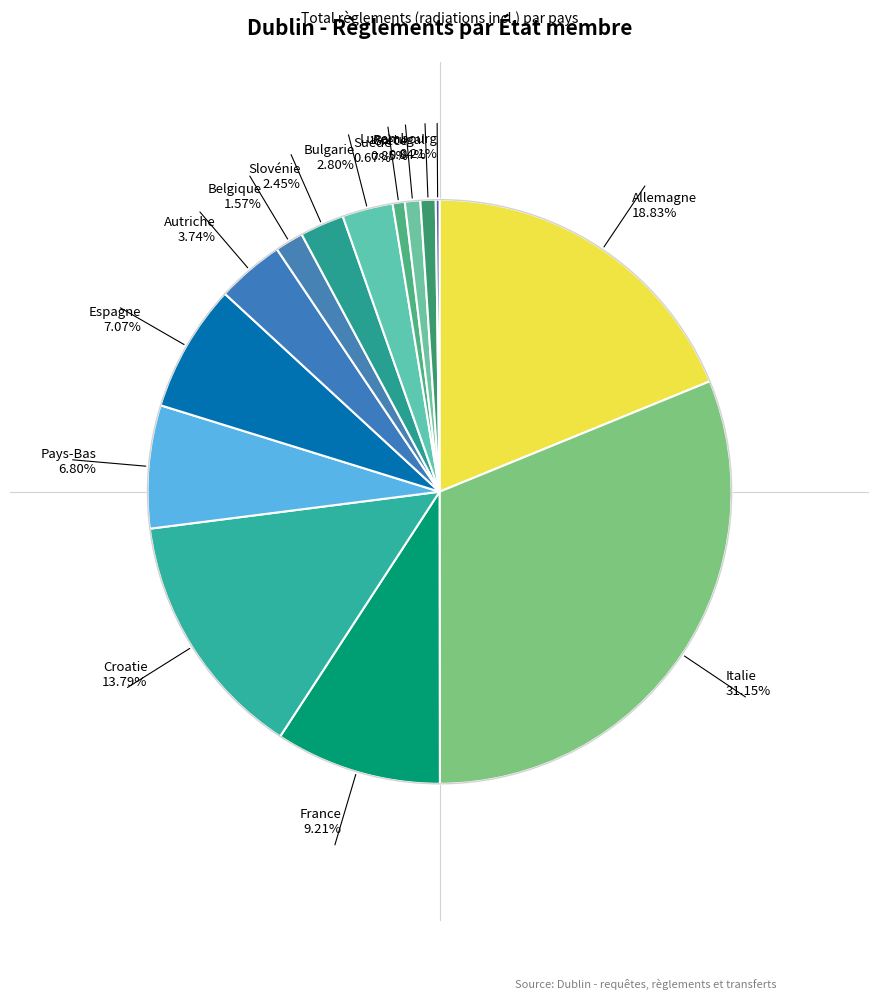

Is Bulgarie 2.80% the majority of the pie?

No